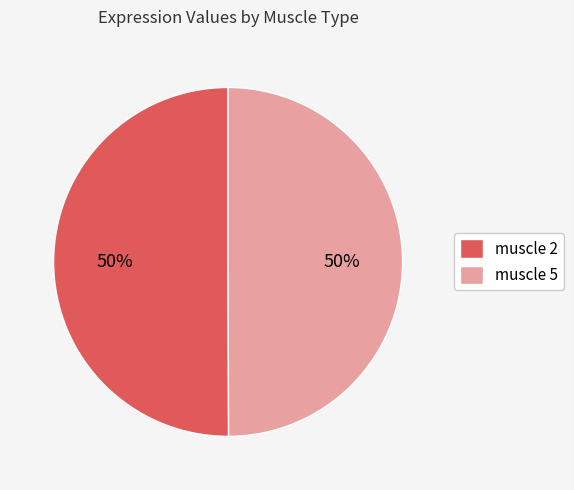

How many slices are in this pie chart?

2